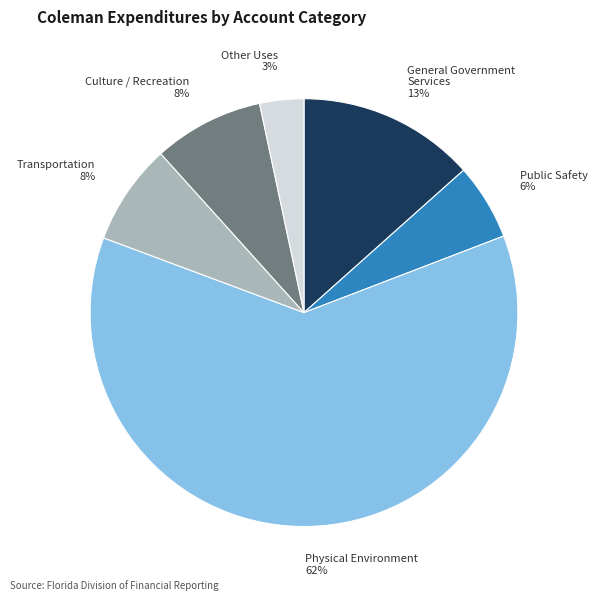

To the nearest percent, what is the average slice percentage?

17%